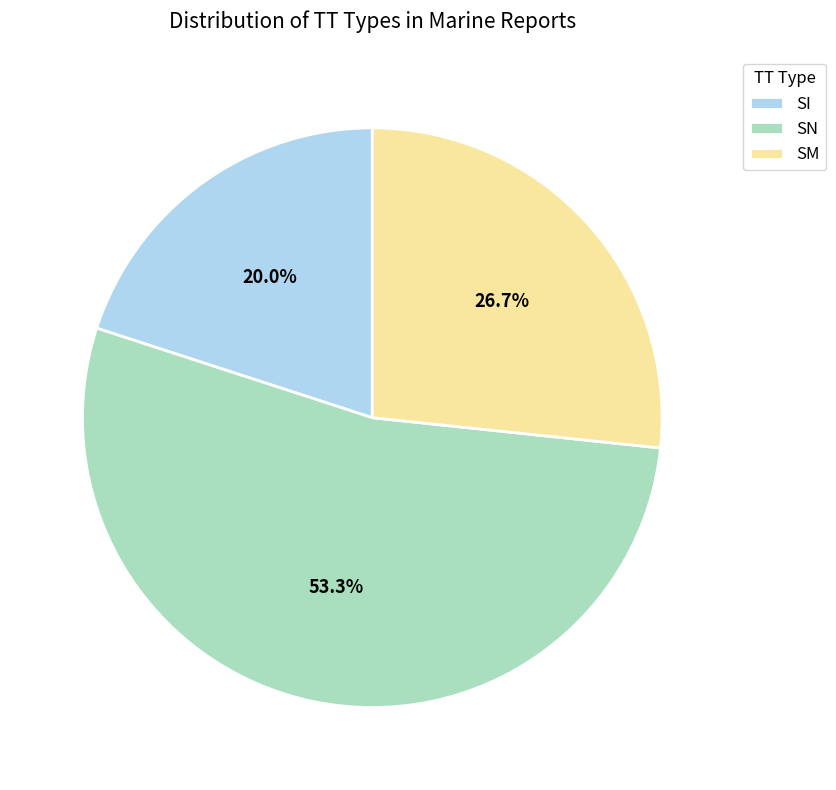

What is the ratio of the value at SN to the value at SM?

2.0